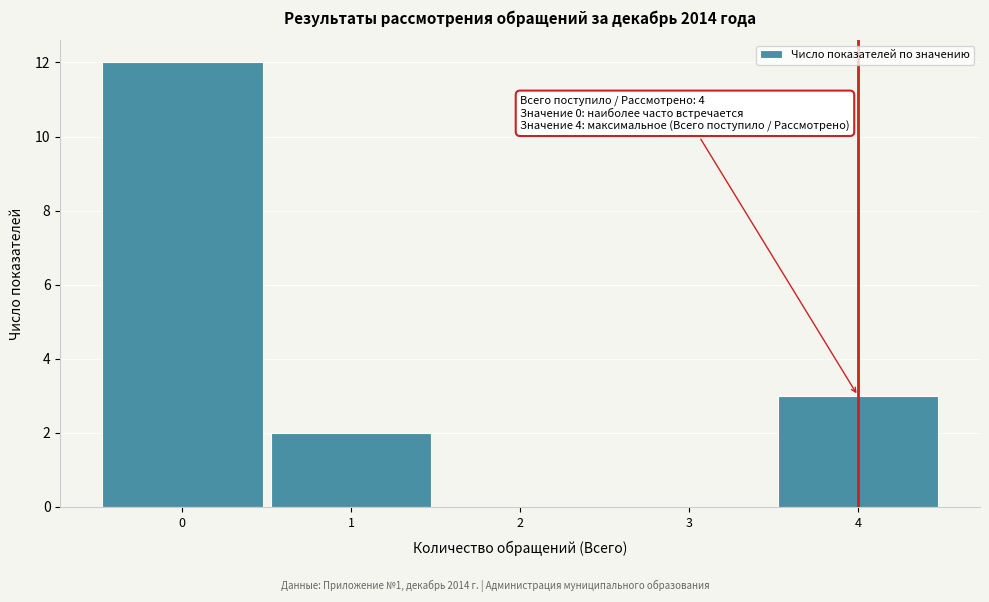

Reading left to right, transcribe all the data shown in this chart.

0=12	1=2	2=0	3=0	4=3